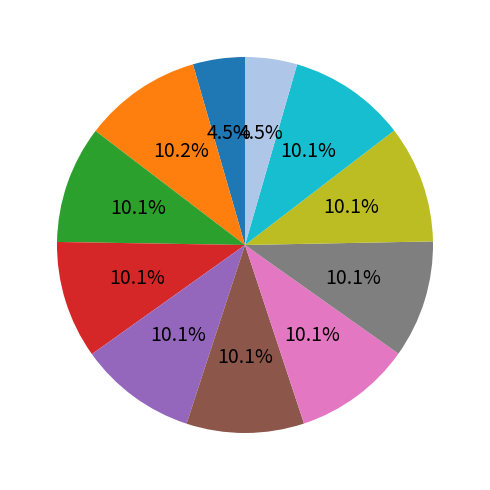

Does any single category account for the majority?

No